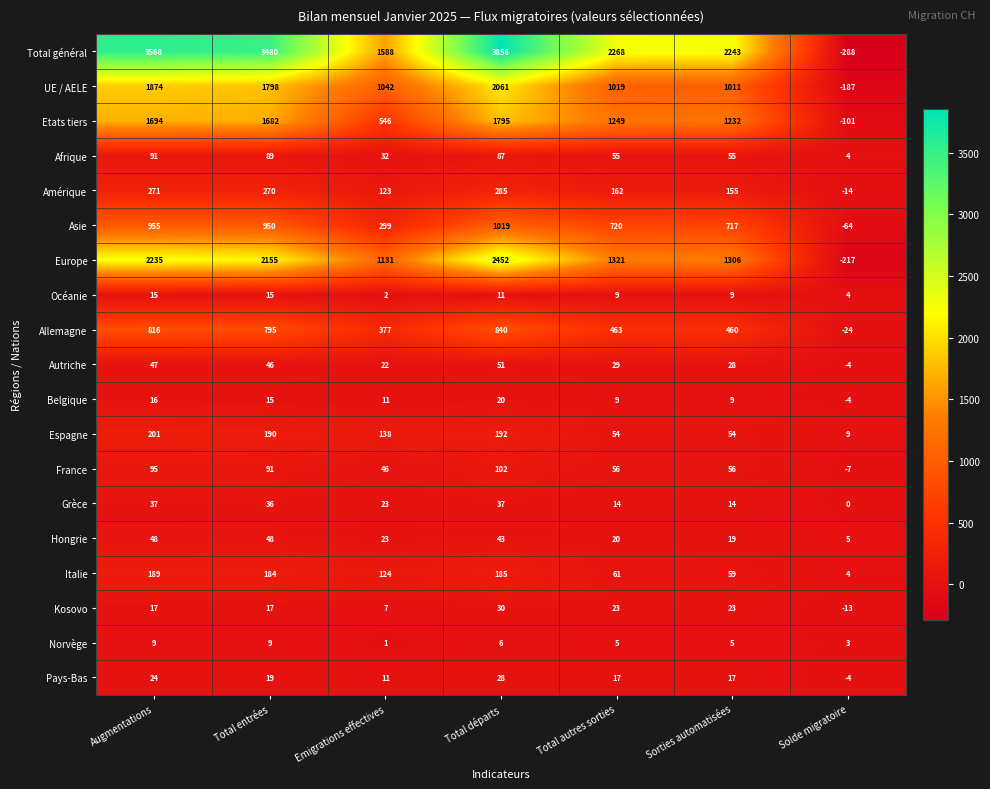

What is the maximum value shown in the chart?

3856